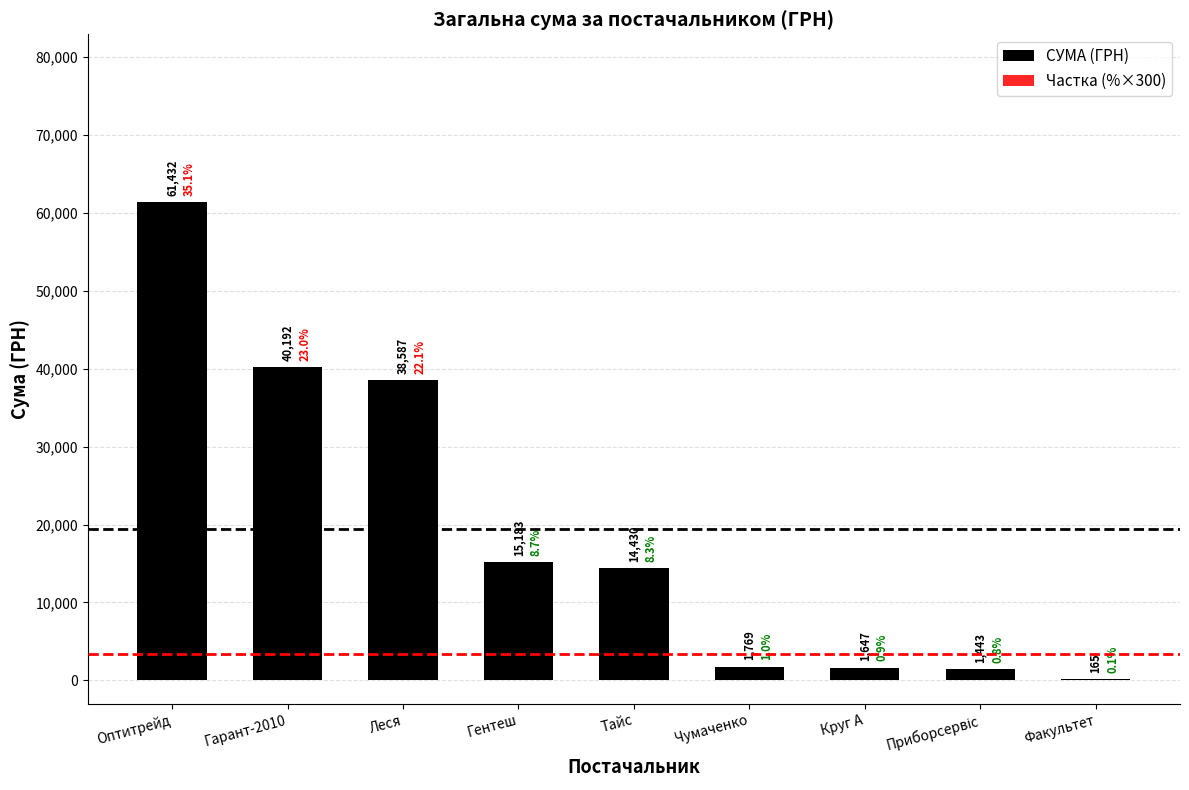

What is the difference between the maximum and second lowest values in the Частка (%×300) series?

10292.9